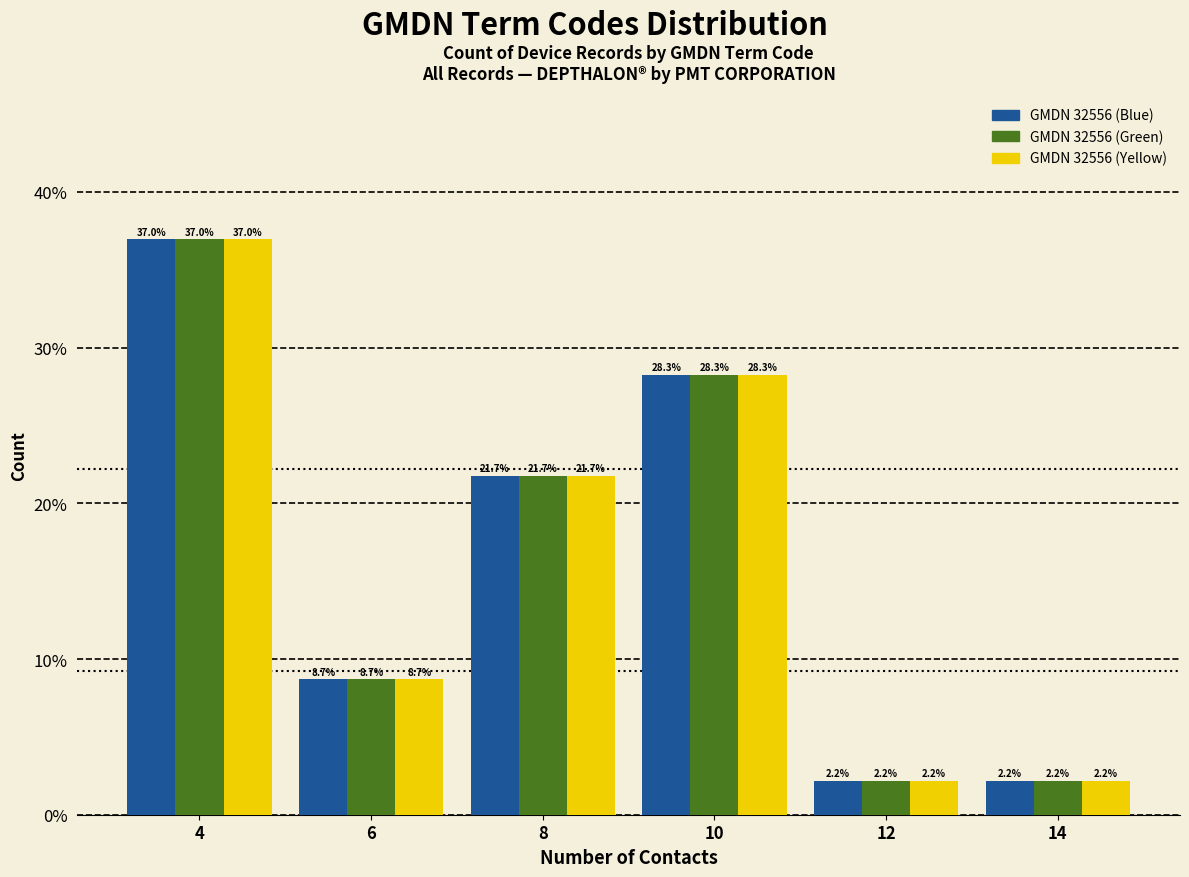

Reading left to right, what are all the values shown in this chart?

GMDN 32556 (Blue): 4=37.0	6=8.7	8=21.7	10=28.3	12=2.2	14=2.2
GMDN 32556 (Green): 4=37.0	6=8.7	8=21.7	10=28.3	12=2.2	14=2.2
GMDN 32556 (Yellow): 4=37.0	6=8.7	8=21.7	10=28.3	12=2.2	14=2.2